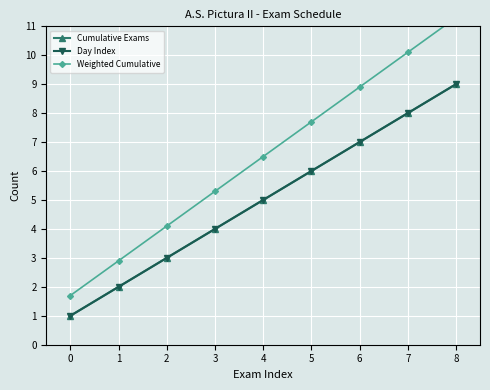

Between 3 and 2, which is larger?

3